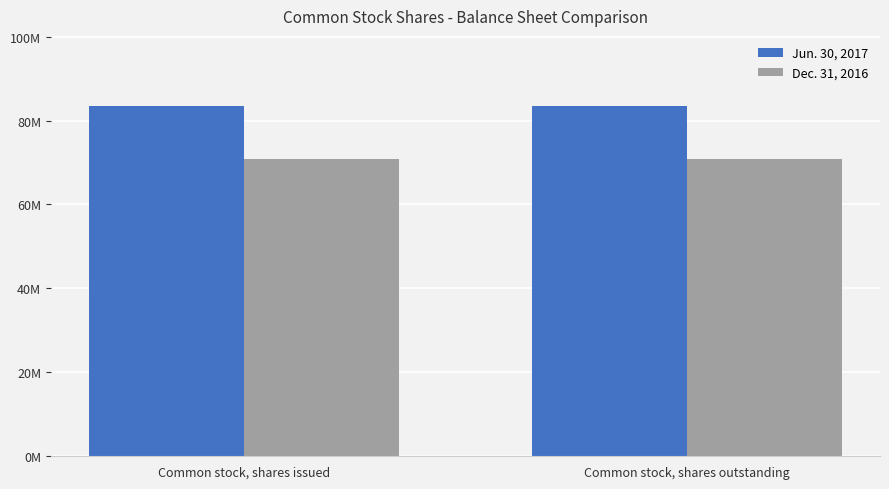

Is the value of Dec. 31, 2016 at Common stock, shares issued greater than the value of Jun. 30, 2017 at Common stock, shares issued?

No